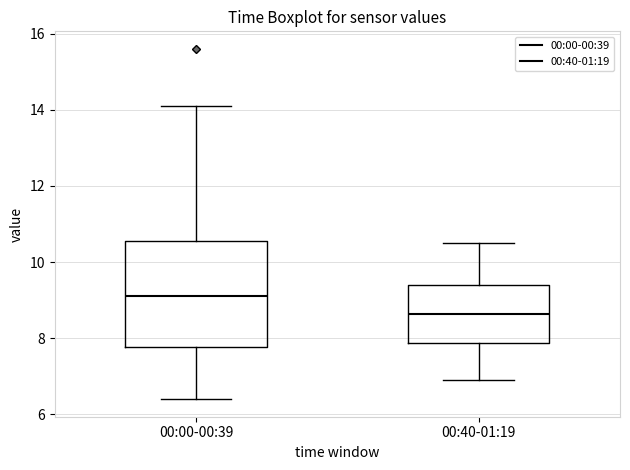

Reading left to right, read every box against the y-axis: the position of its median line, the range the box covers, and the ends of its whiskers. The values are not printed on the chart, so give them approximately, as read against the axis.

00:00-00:39: median 9.2, box 7.8 to 10.6, whiskers 6.4 to 14.2
00:40-01:19: median 8.6, box 7.8 to 9.4, whiskers 7.0 to 10.6